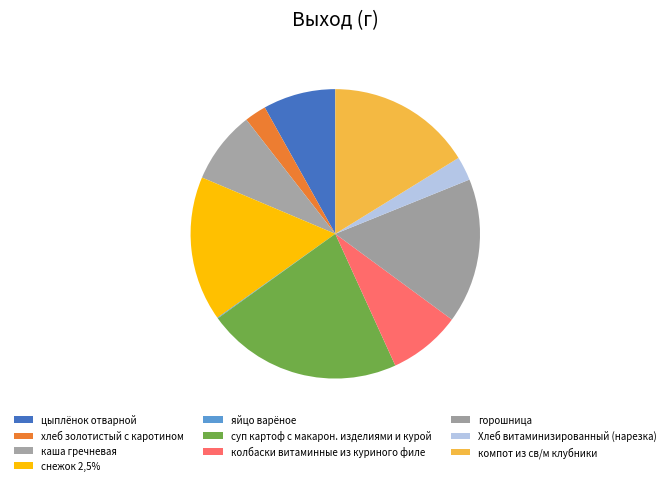

Approximately how many times larger is the value at каша гречневая compared to снежок 2,5%?

0.5